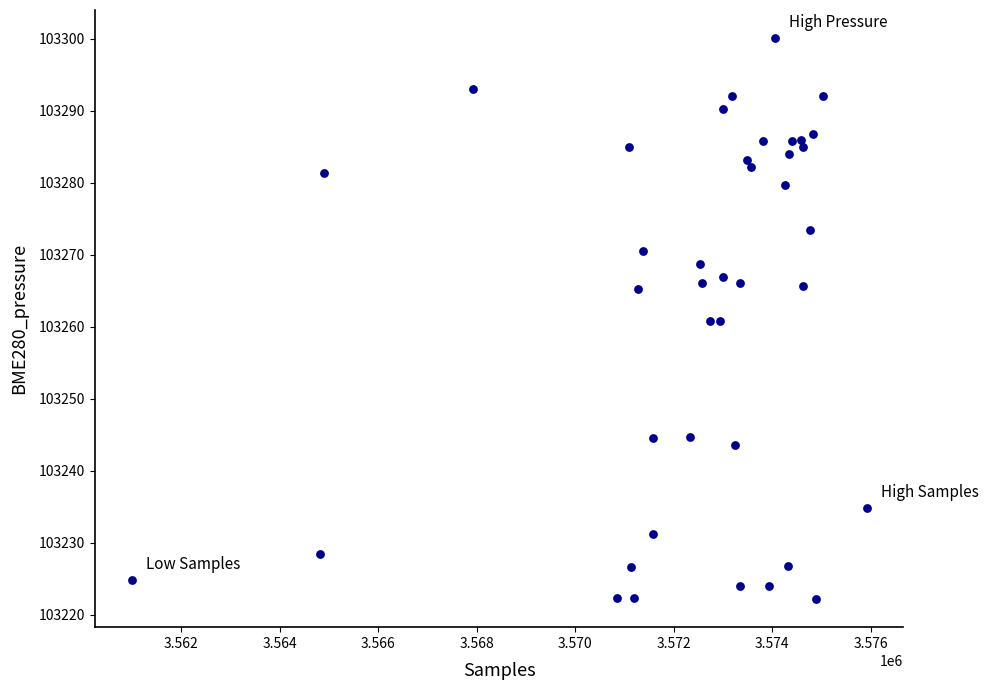

What is the range of Y values (max minus min)?

77.9